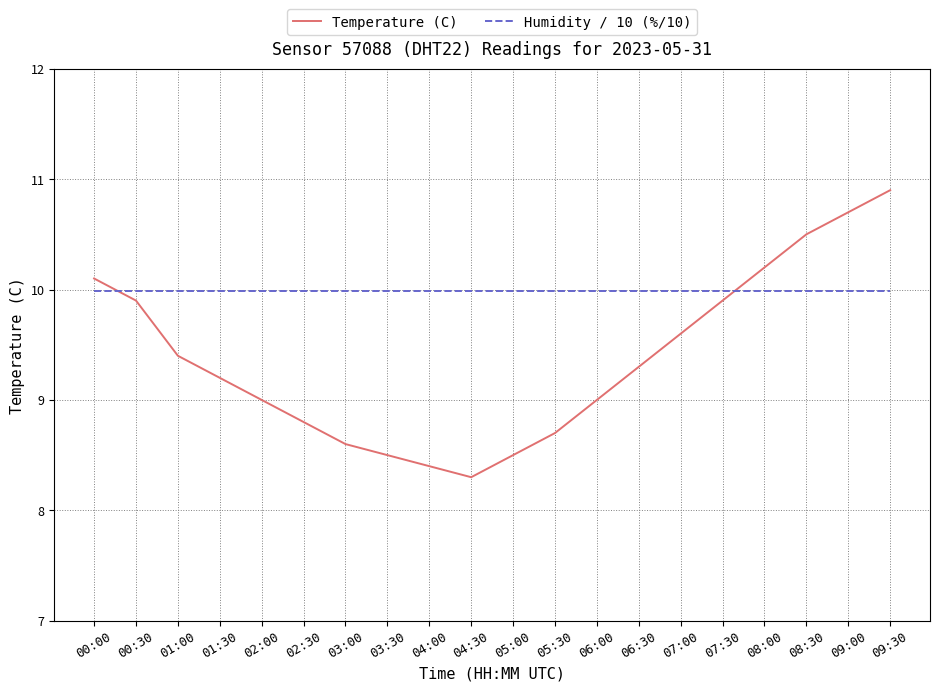

The Temperature (C) series shows 8.8 at 02:30. True or false?

True